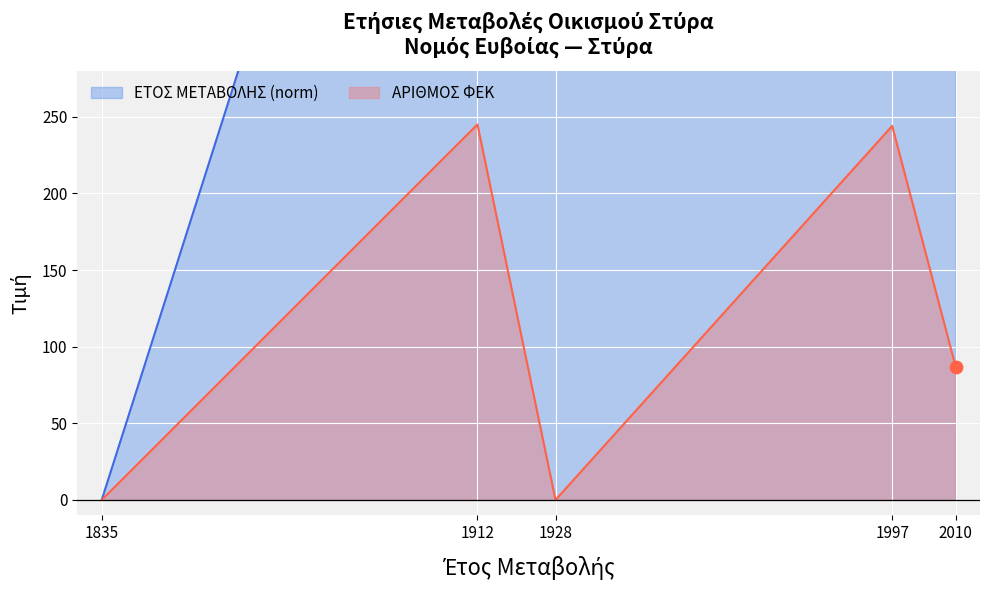

Which series has the largest total across all categories?

ΕΤΟΣ ΜΕΤΑΒΟΛΗΣ